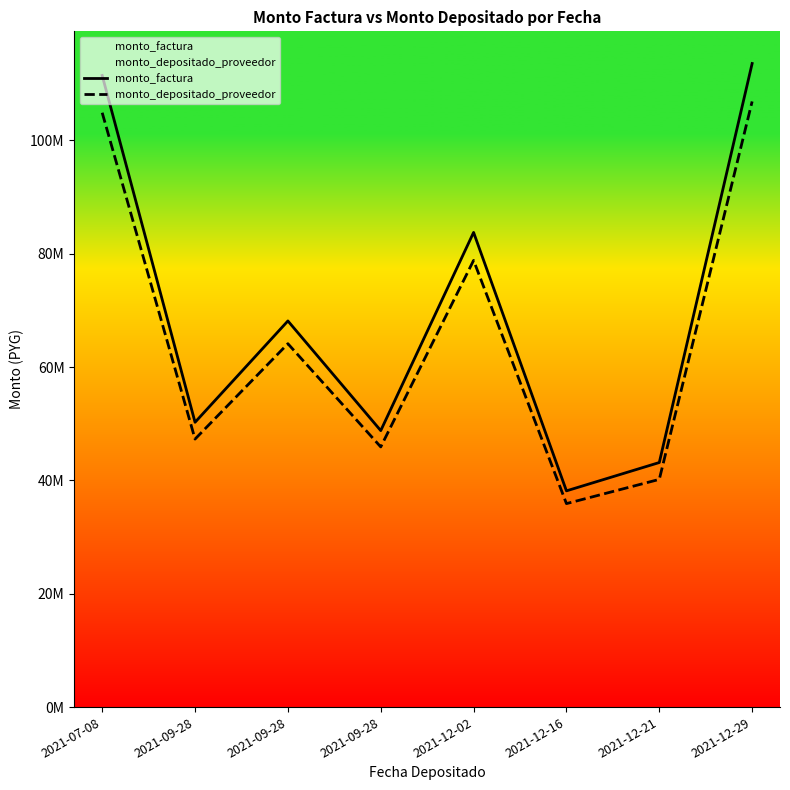

What is the label of the 6th point from the left?

2021-12-16